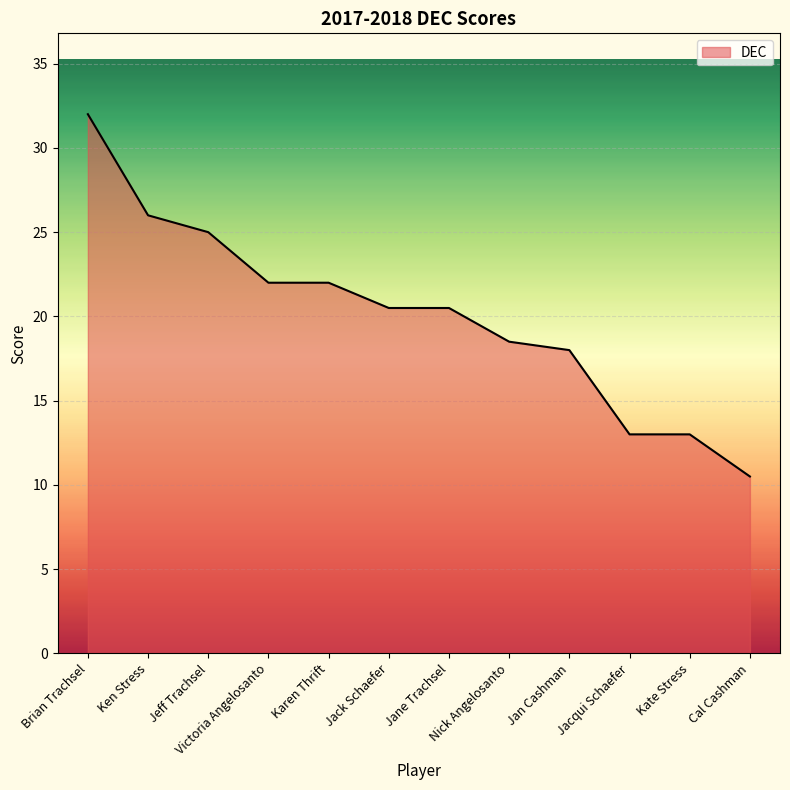

Which label corresponds to the smallest value in the chart?

Cal Cashman